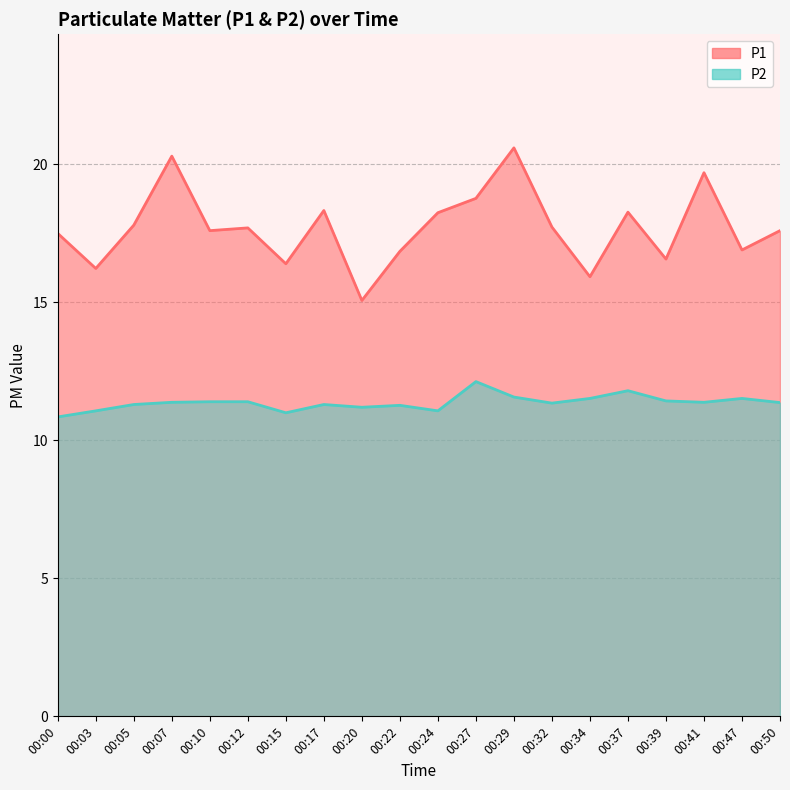

At which label is P1 closest to 17?

00:47